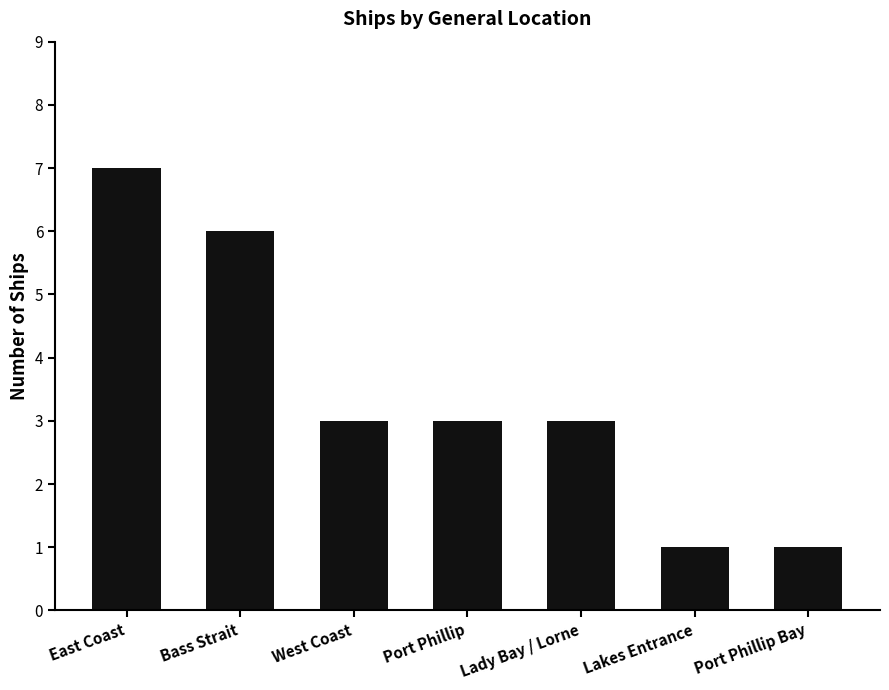

Reading left to right, list all the values displayed in this chart.

7	6	3	3	3	1	1